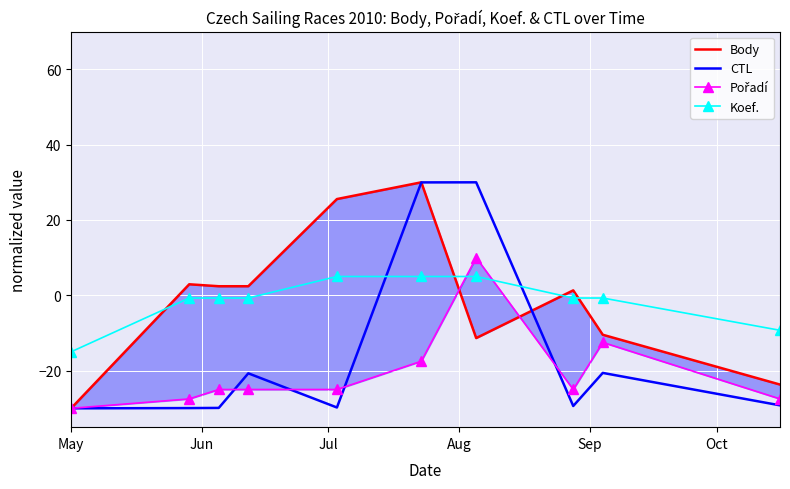

True or false: Koef. and CTL cross at least once.

True